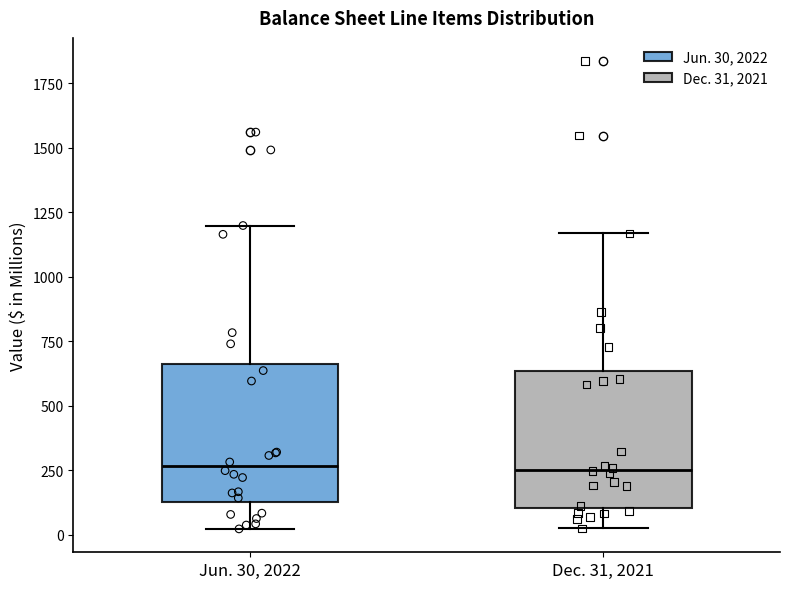

Where does the lower whisker of the box for Jun. 30, 2022 end on the y-axis? The values are not printed on the chart, so give them approximately, as read against the axis.

0